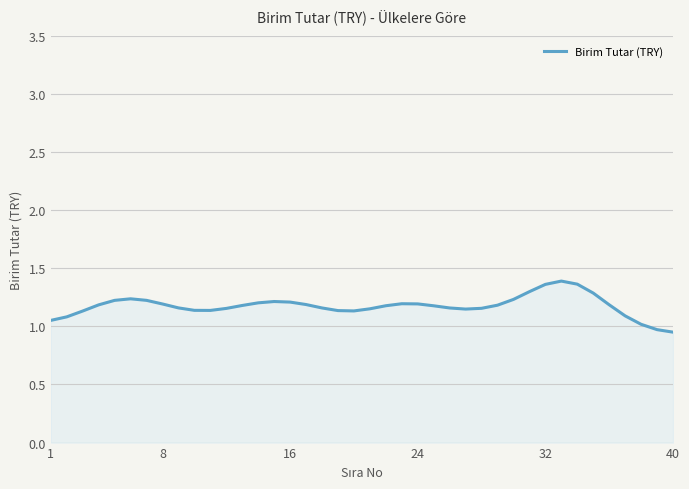

What is the difference between the second highest and minimum values?

0.4